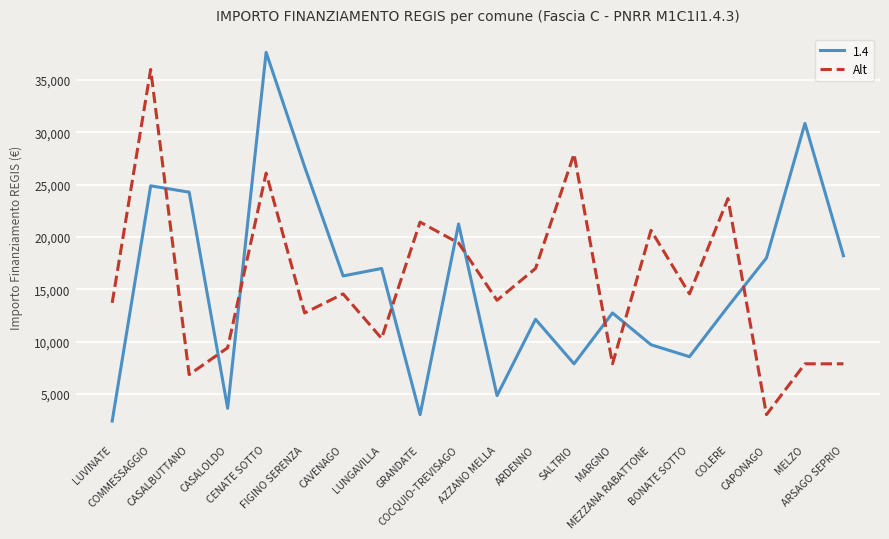

Which series has the largest range (max minus min)?

1.4